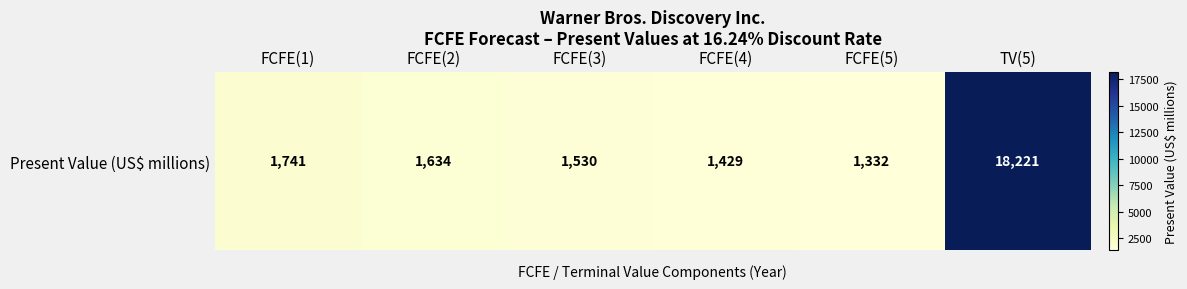

Which label corresponds to the smallest value in the chart?

FCFE(5)